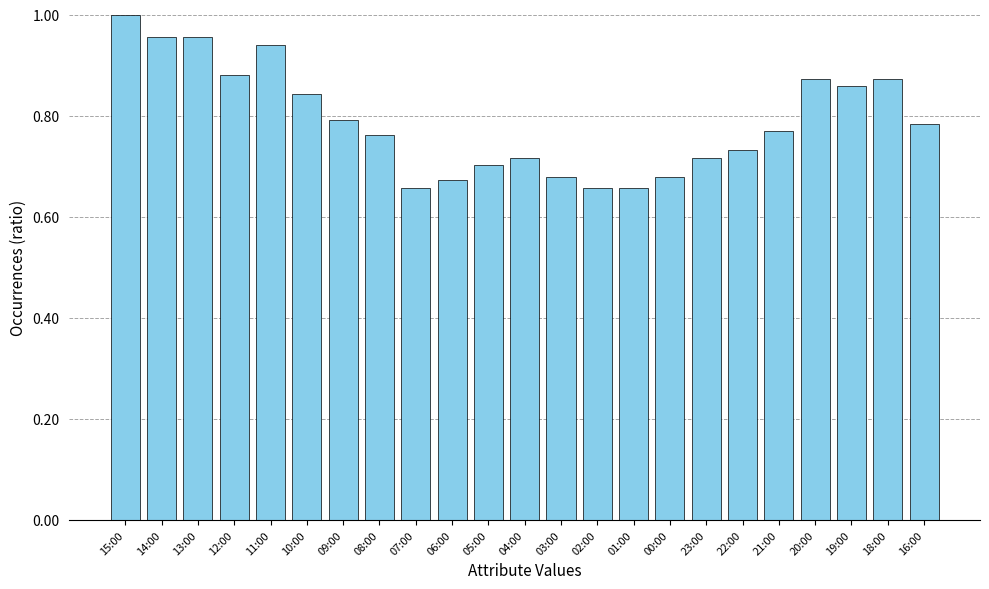

What is the sum of the values at 14:00 and 16:00?

1.7